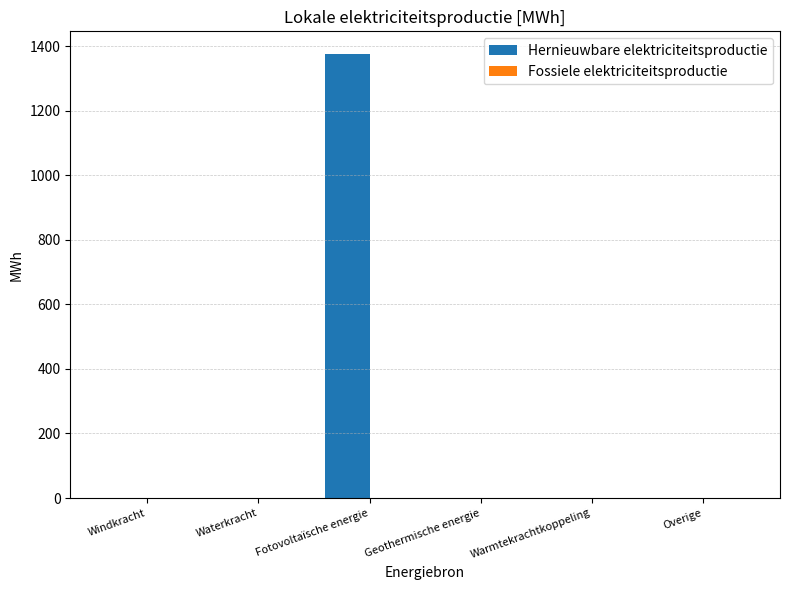

True or false: the data shows -917.7 at Geothermische energie.

False